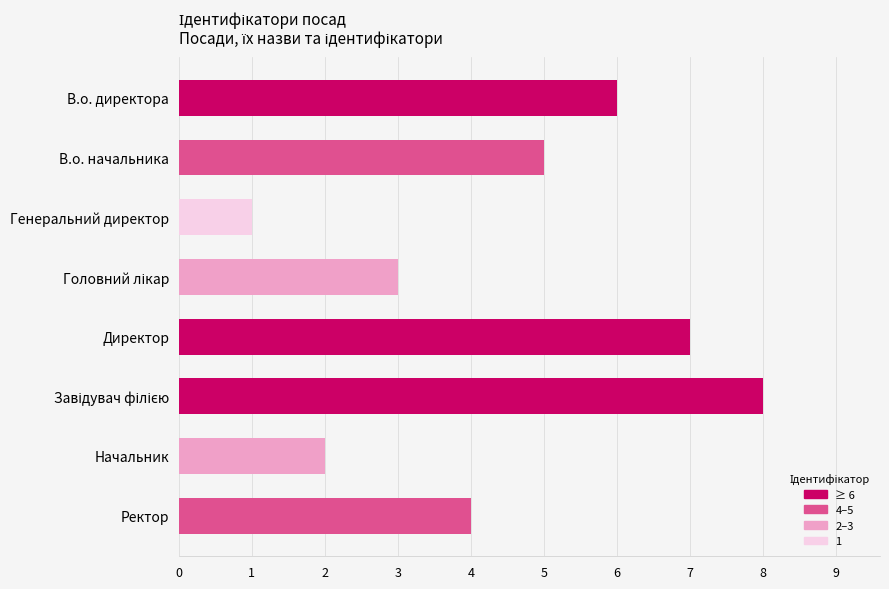

How many values are below 5?

4